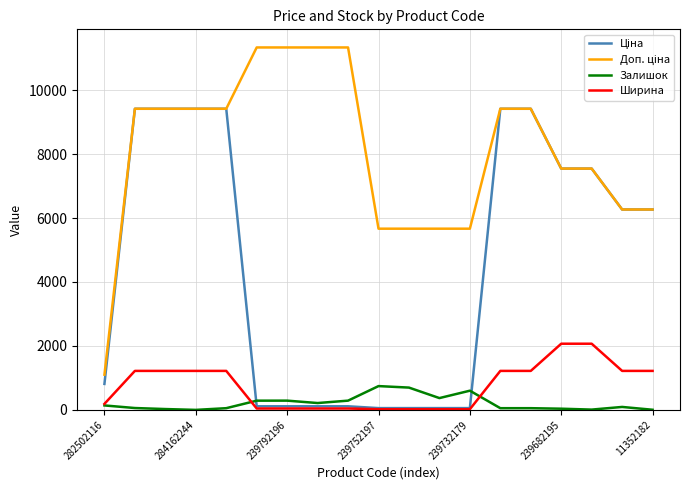

What is the maximum value shown in the chart?

11334.0